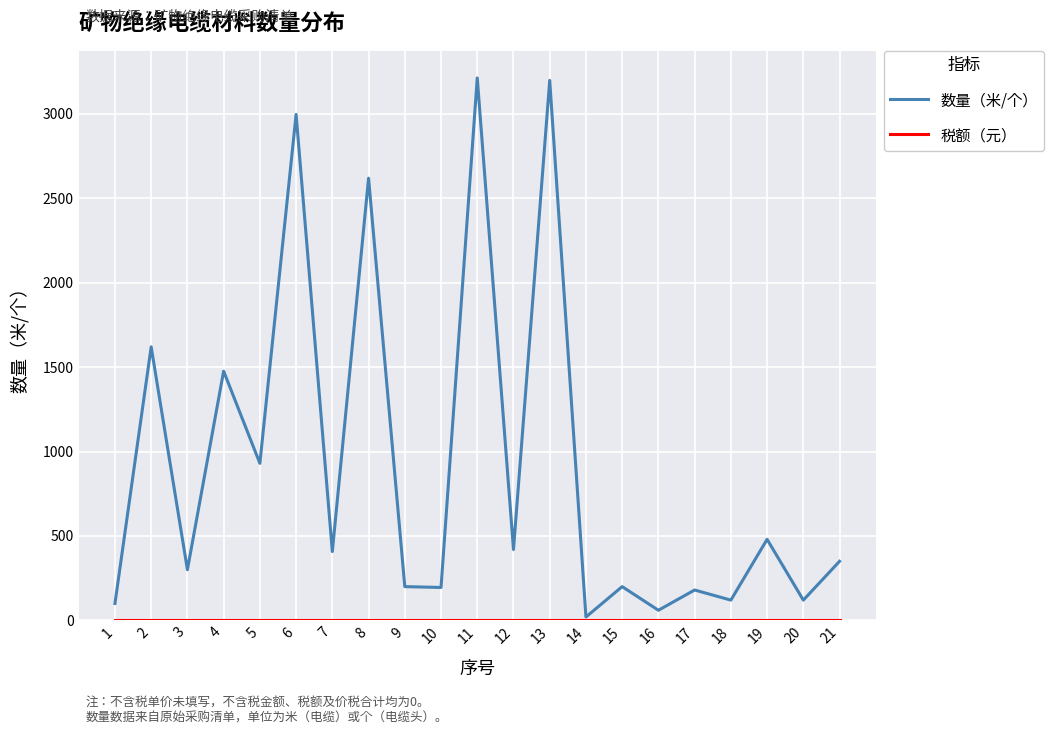

What is the highest value of the 数量（米/个） series?

3212.5